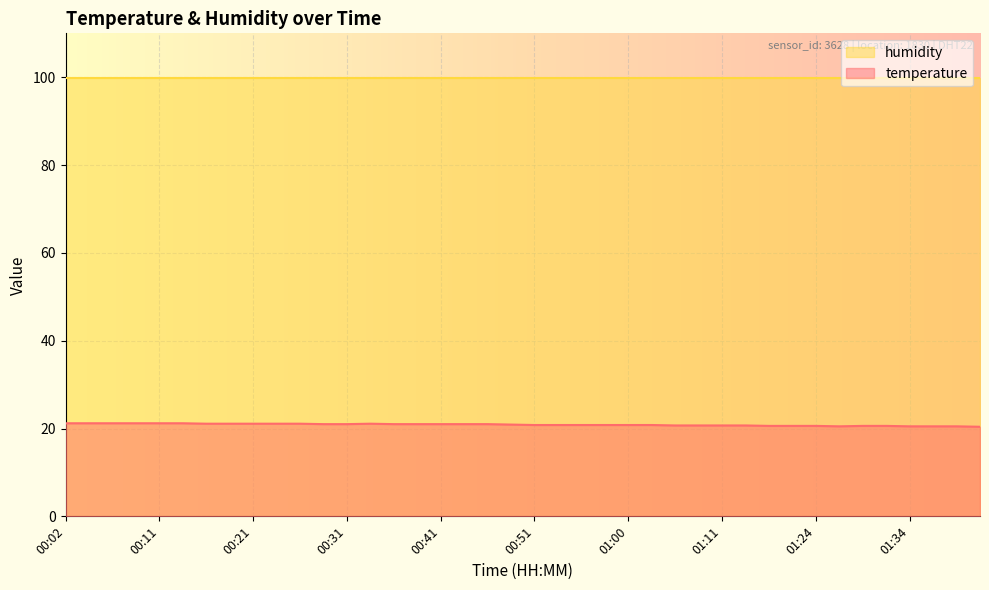

What is the difference between the maximum and minimum values?

0.8